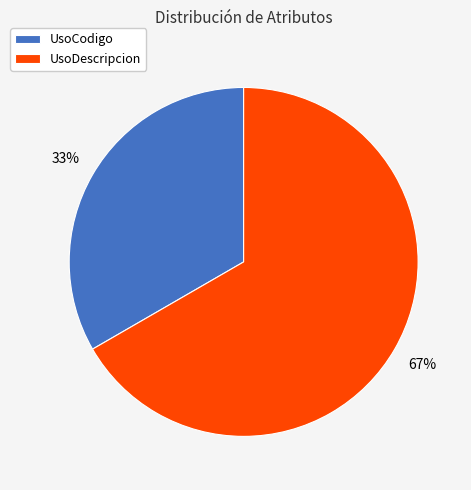

Is it true that UsoCodigo is 33% of the pie?

True